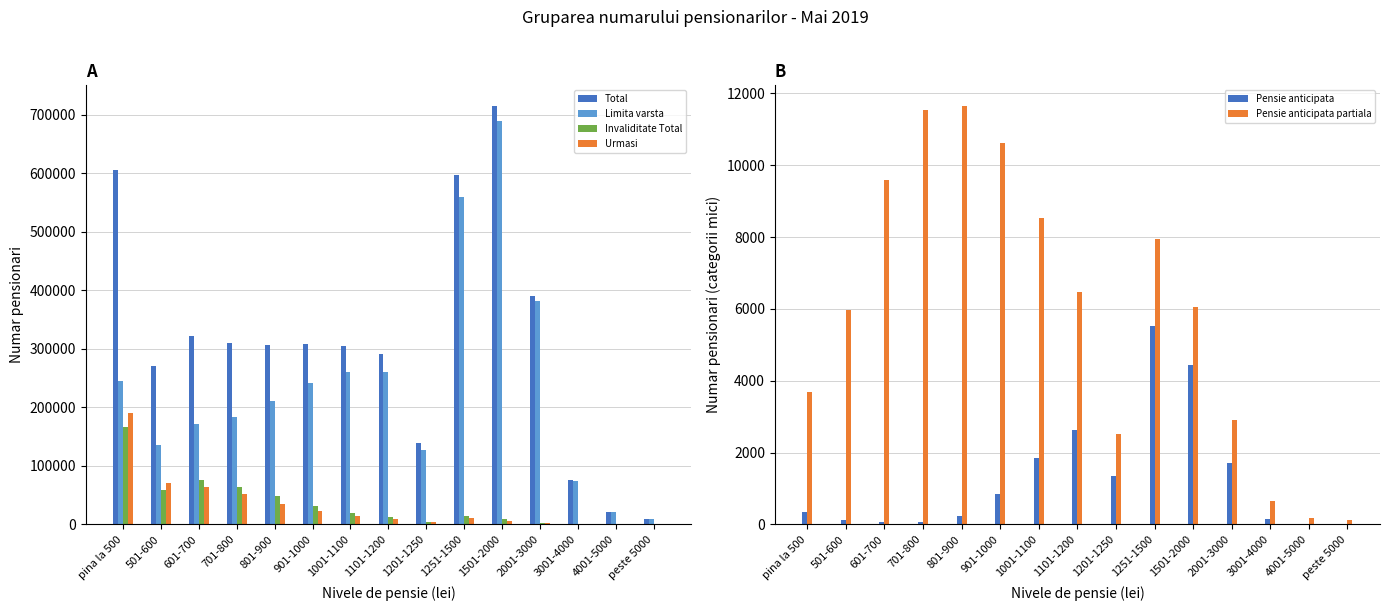

The value of Total at 1501-2000 is 347095. True or false?

False